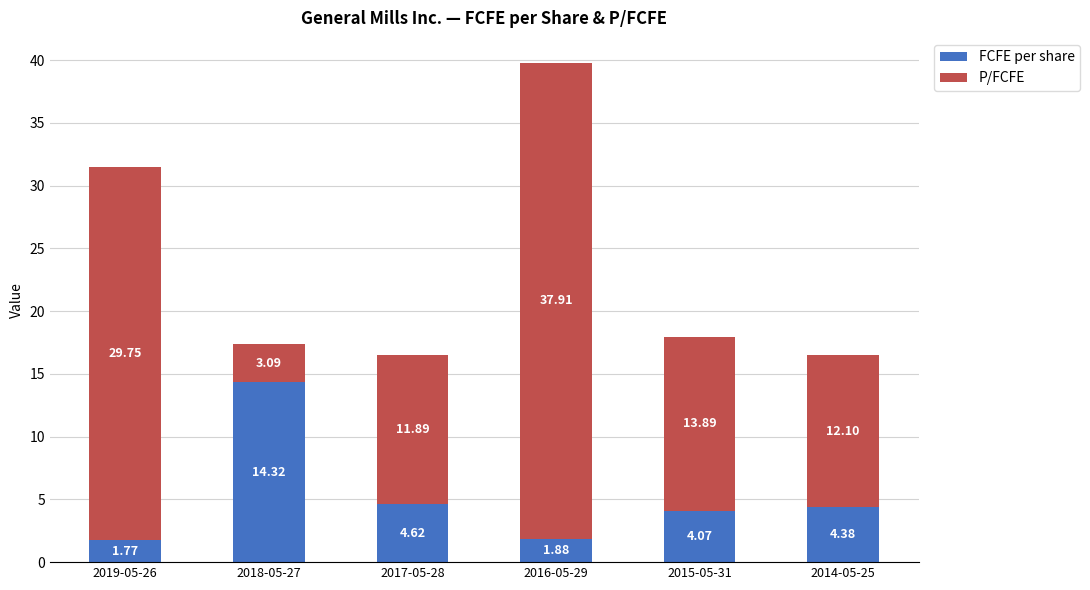

At which category is the sum across all series the highest?

2016-05-29